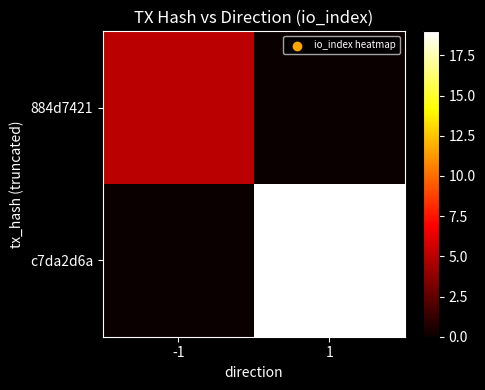

Which series has the widest spread of values?

c7da2d6a